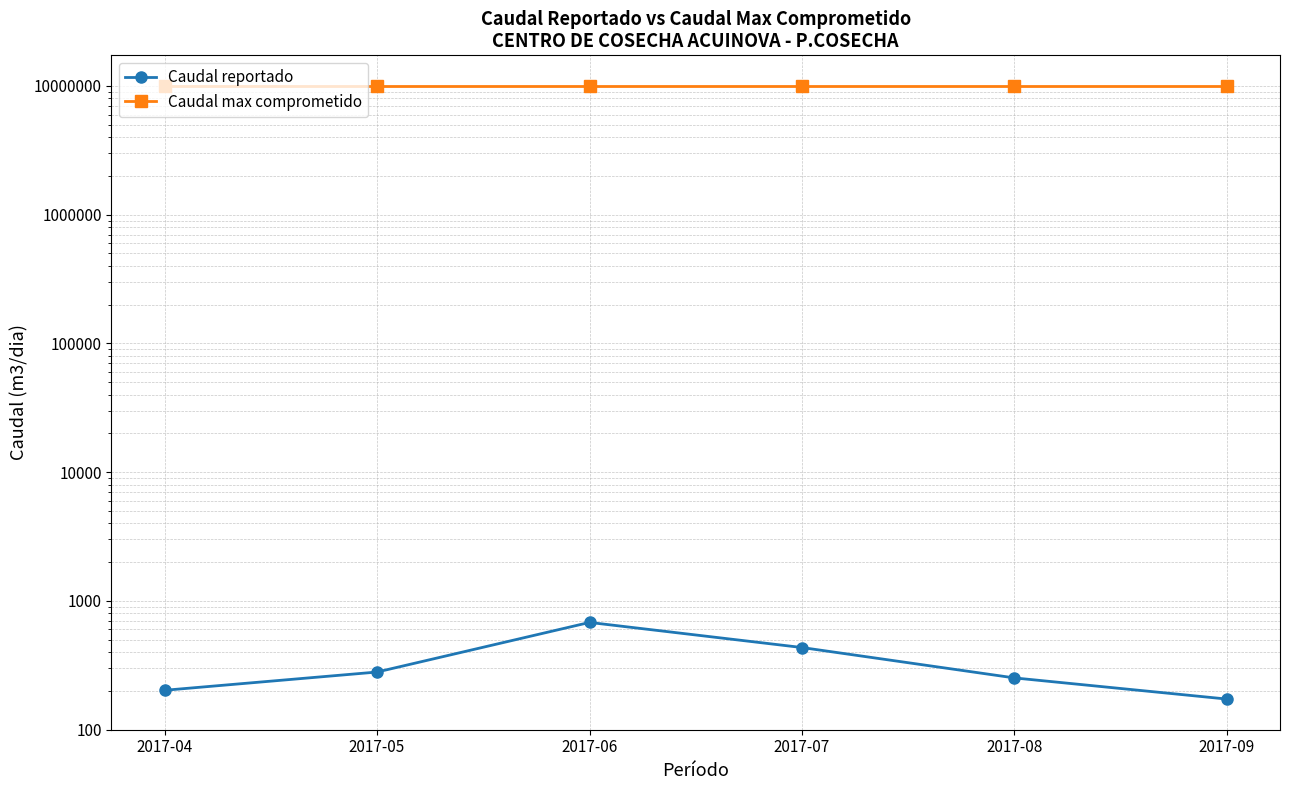

Rank the series at 2017-09 from highest to lowest value.

Caudal max comprometido, Caudal reportado